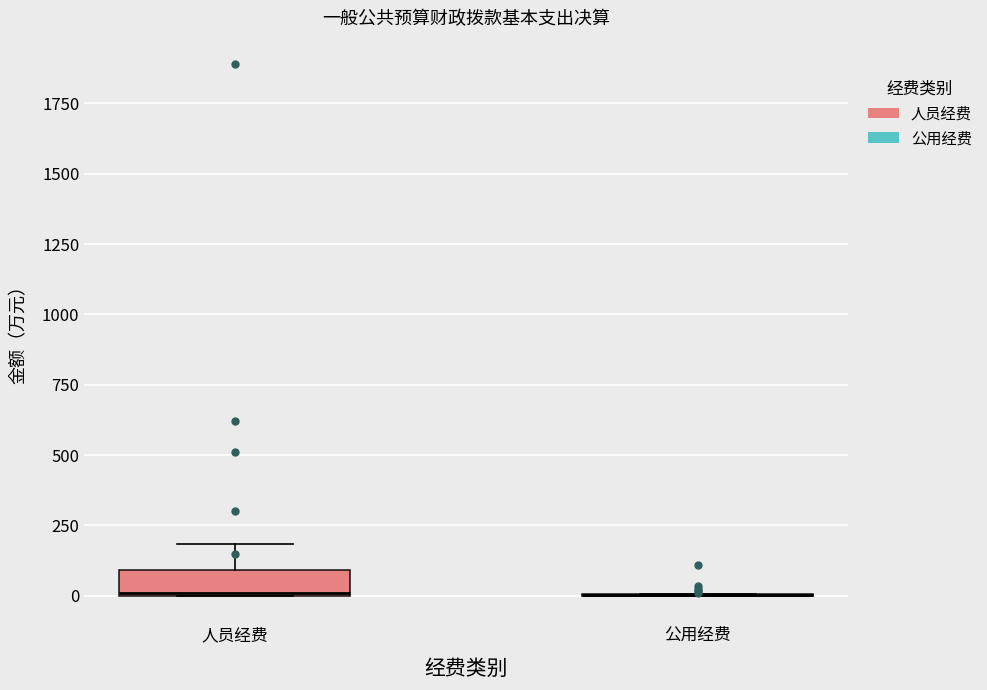

Where is the lower edge of the box for 人员经费 on the y-axis? The values are not printed on the chart, so give them approximately, as read against the axis.

0